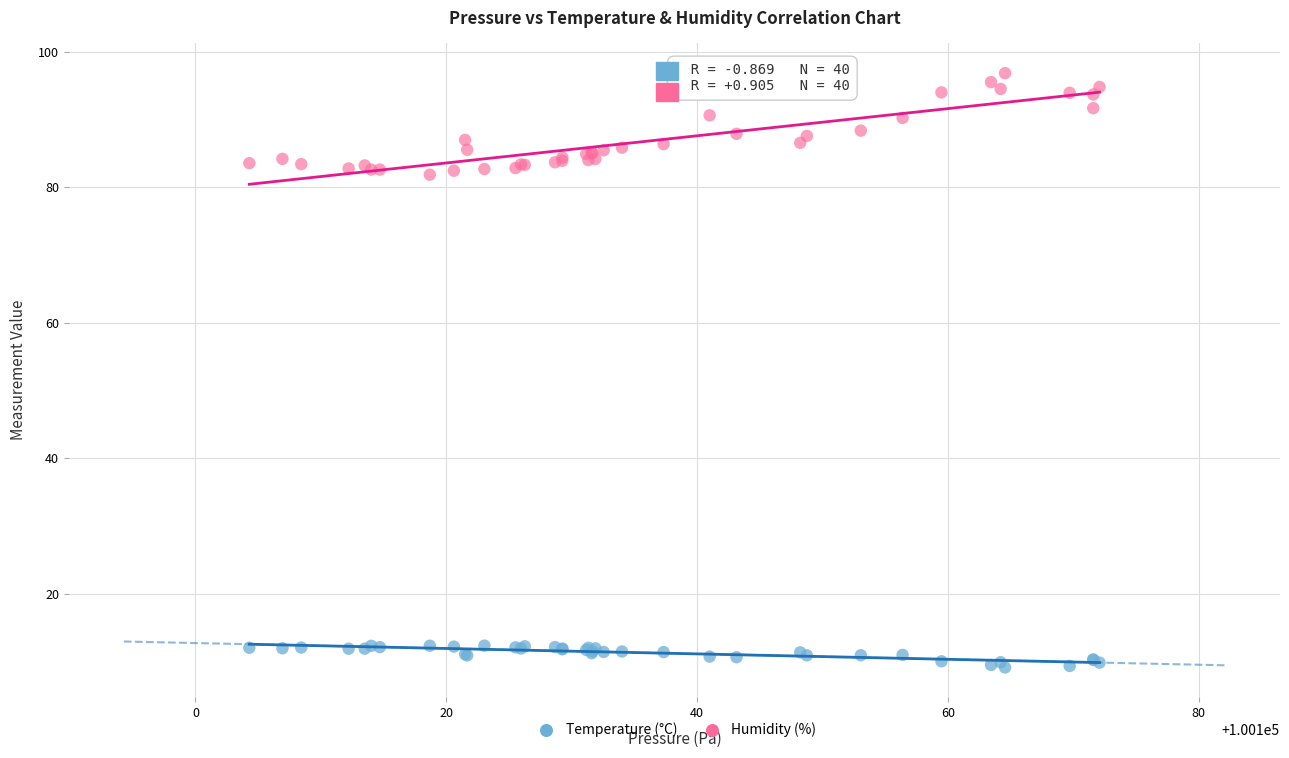

What are all the series names shown in the legend?

Temperature (°C), Humidity (%)